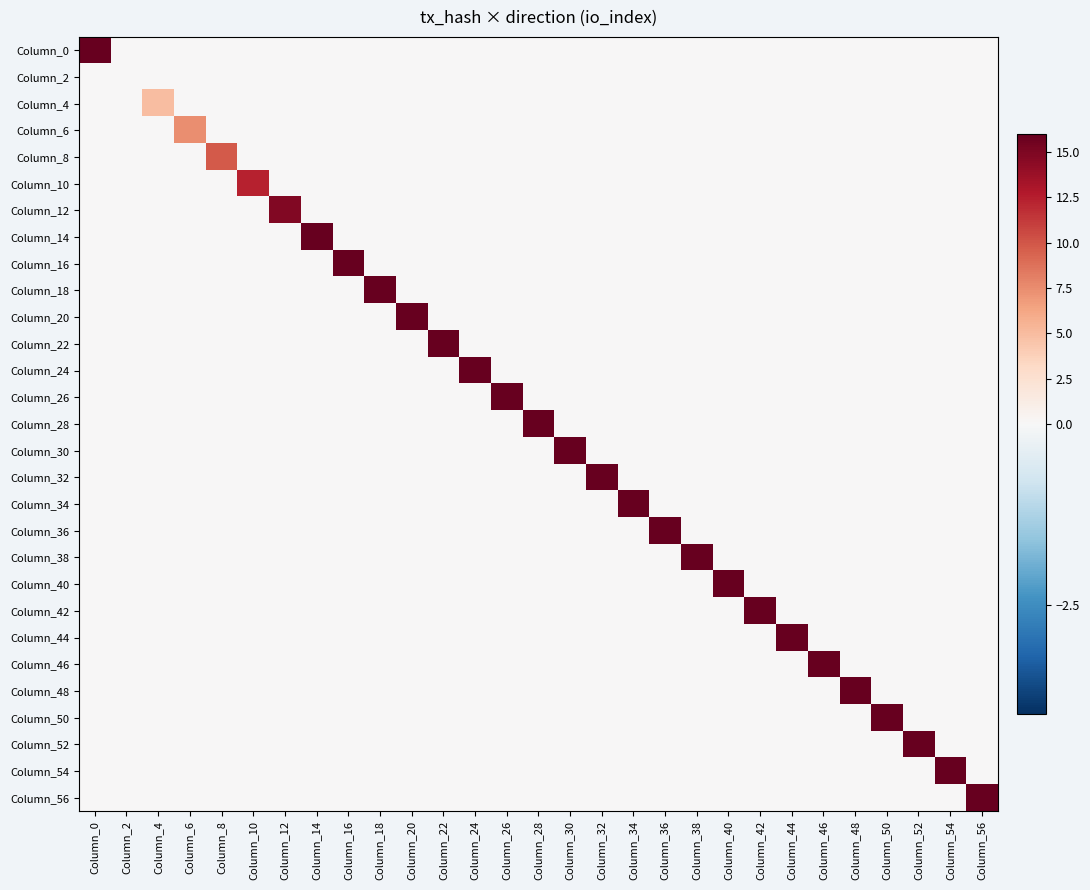

Which series changed the most between Column_10 and Column_26?

Column_26